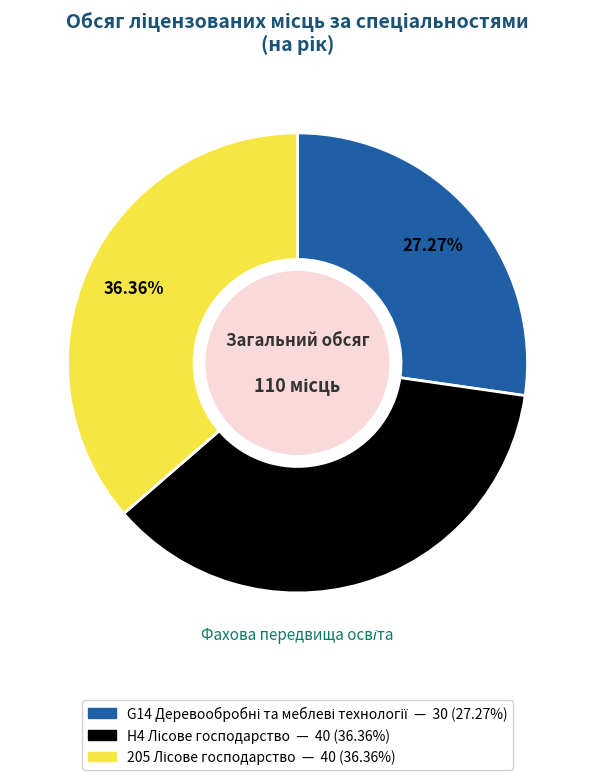

How many segments does this pie chart have?

3